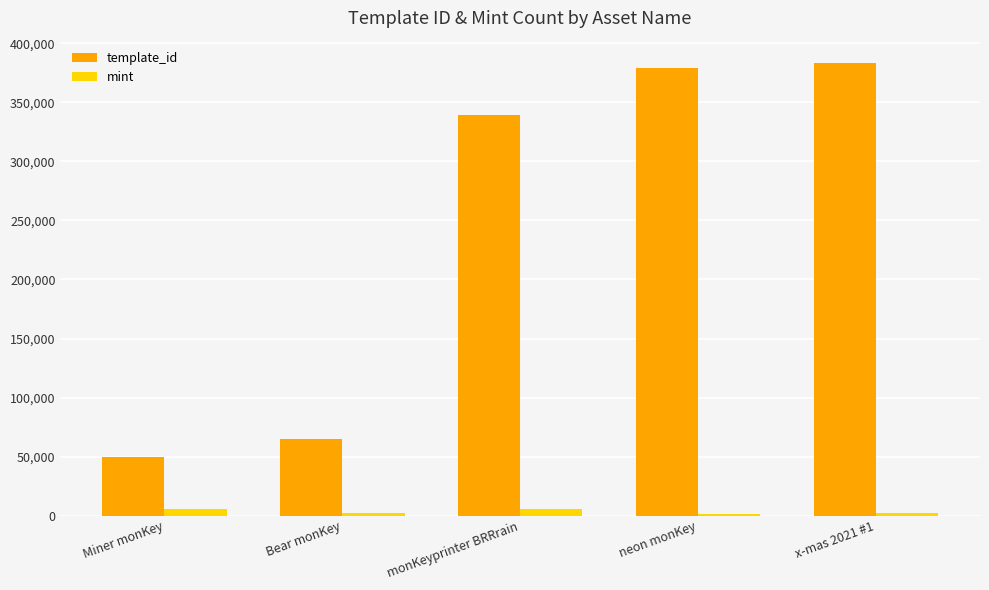

Which series changed the most between Miner monKey and neon monKey?

template_id